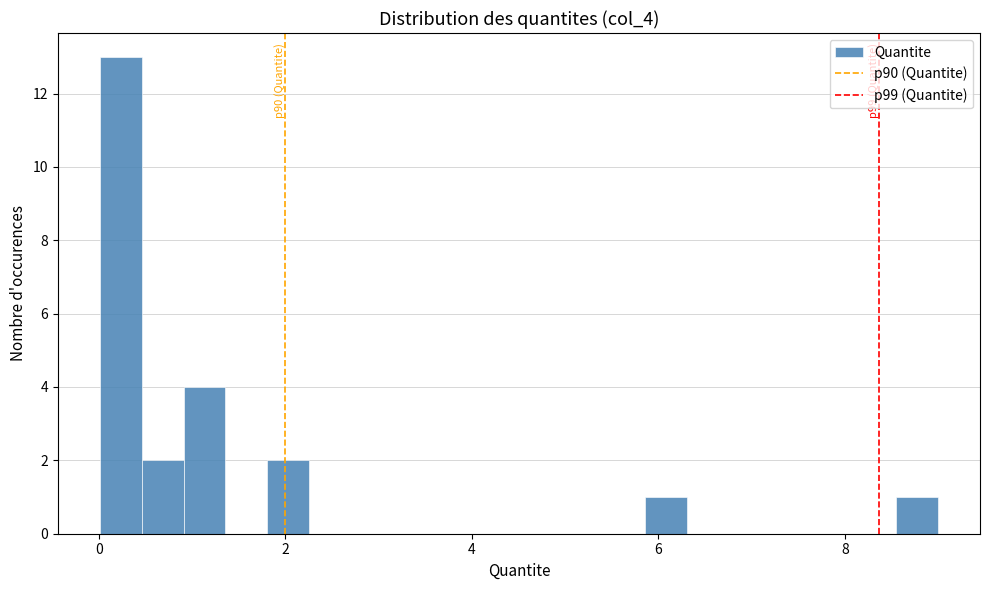

Read against the x-axis, roughly where is the centre of the tallest bar?

0.2